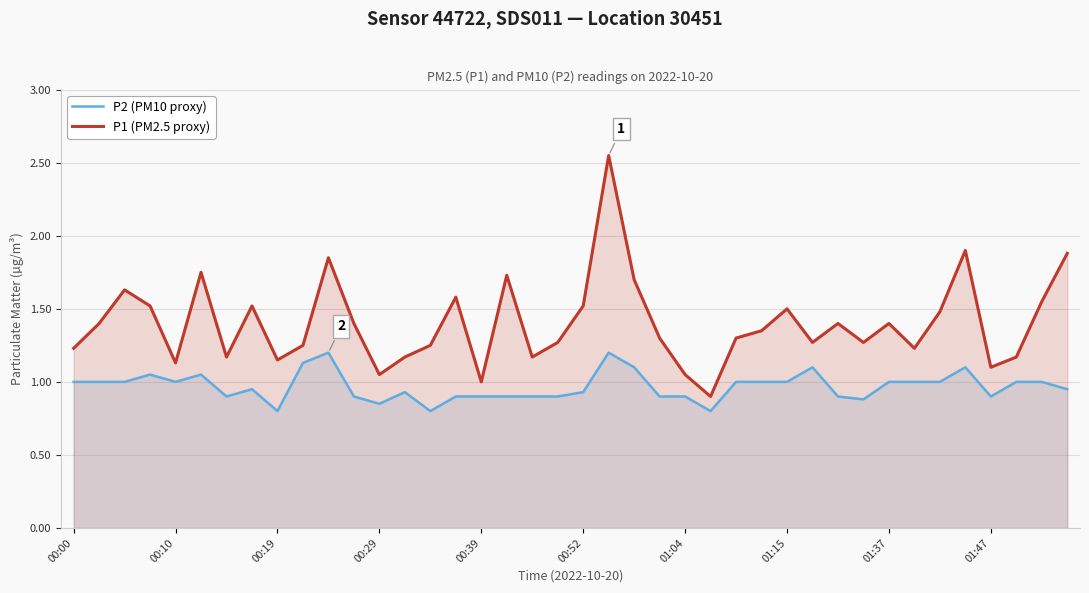

Does the chart display data point markers on the line(s)?

No